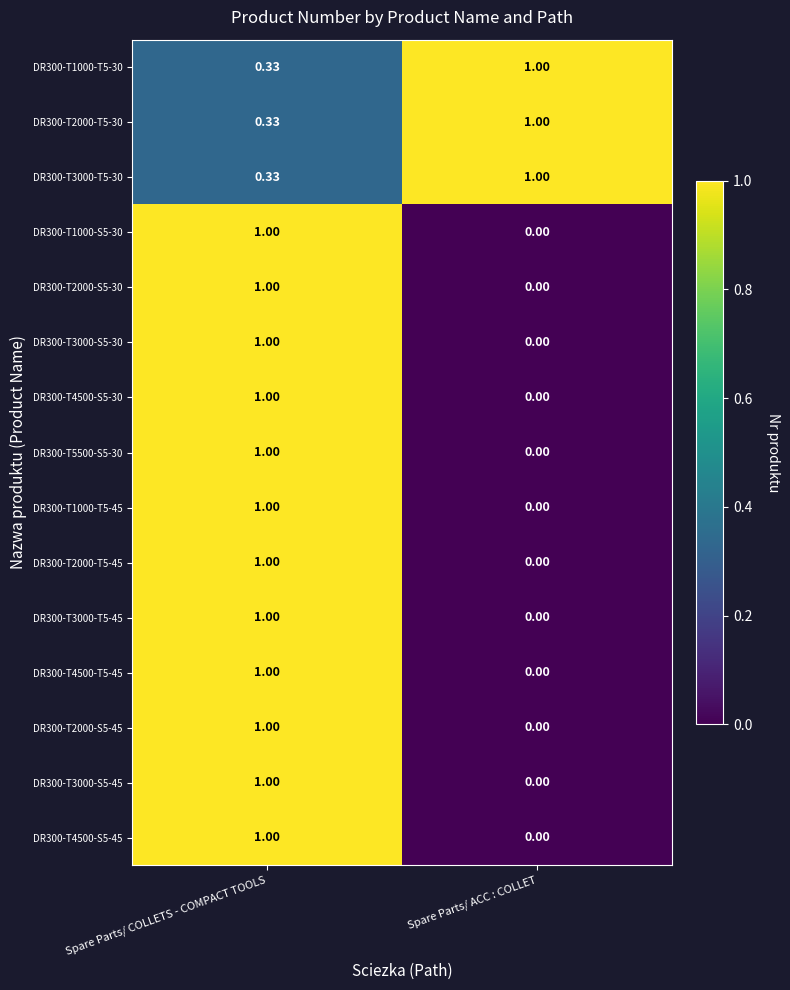

Rank the categories by DR300-T4500-T5-45 value from highest to lowest.

Spare Parts/ COLLETS - COMPACT TOOLS, Spare Parts/ ACC : COLLET